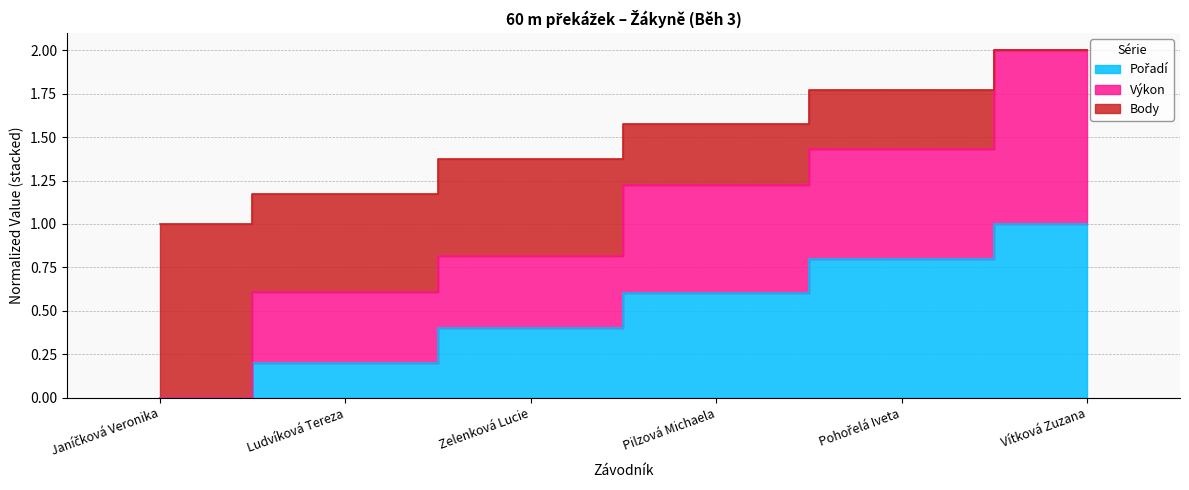

Read the Výkon value at Ludvíková Tereza.

0.6